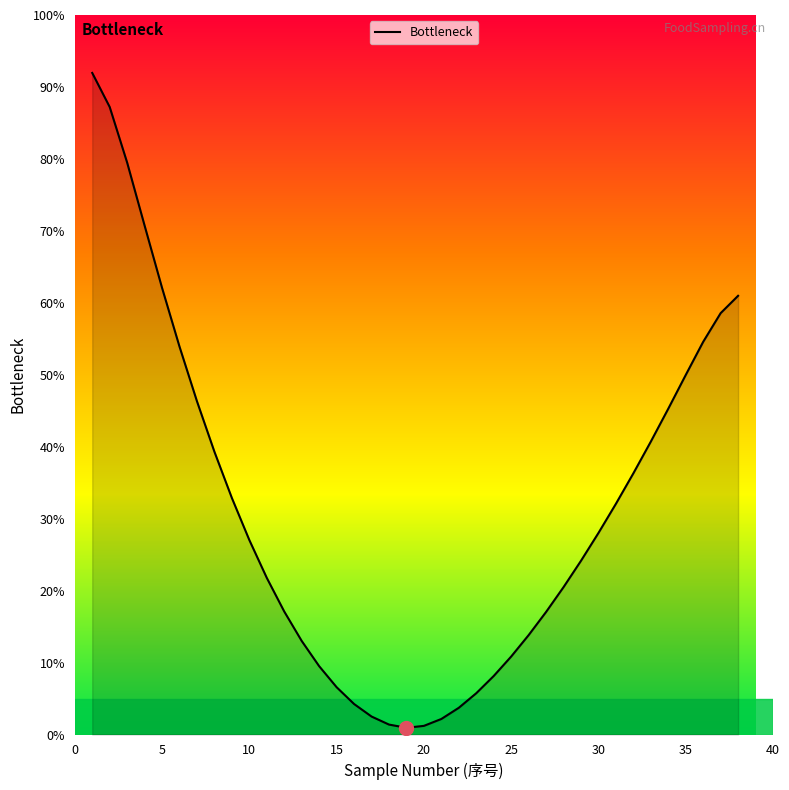

What is the maximum value shown in the chart?

91.9